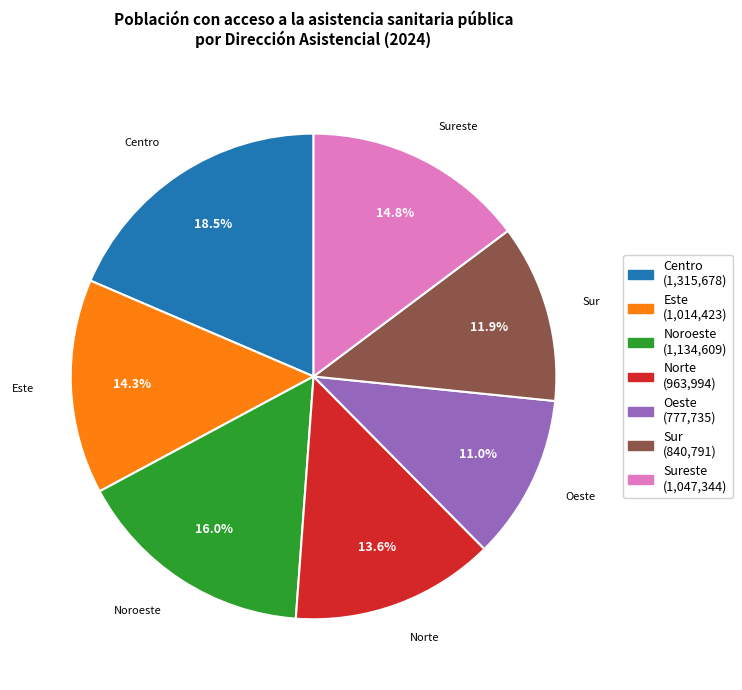

How many segments does this pie chart have?

7